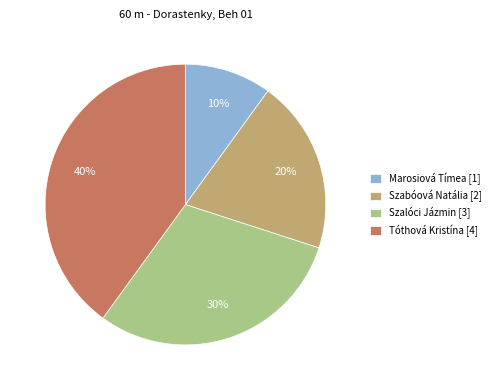

Between Tóthová Kristína [4] and Szalóci Jázmin [3], which is larger?

Tóthová Kristína [4]